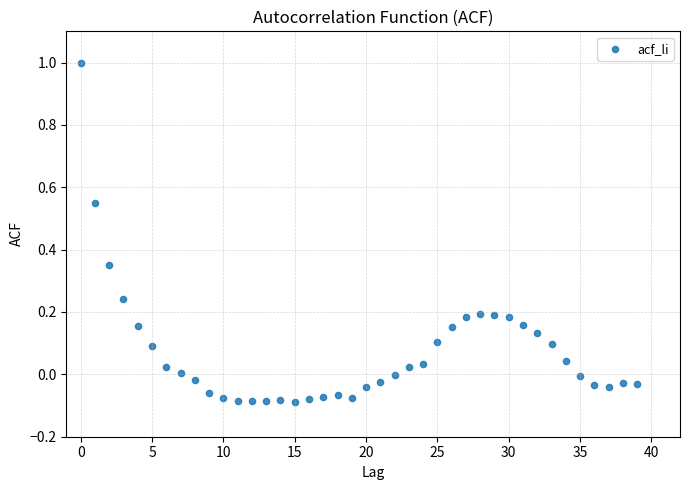

What is the range of Y values (max minus min)?

1.1